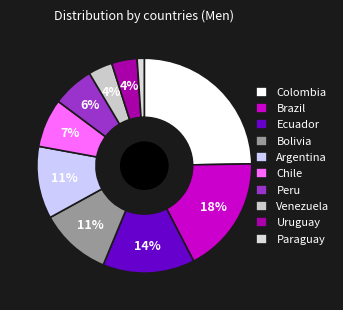

Does Argentina represent more than half of the total?

No